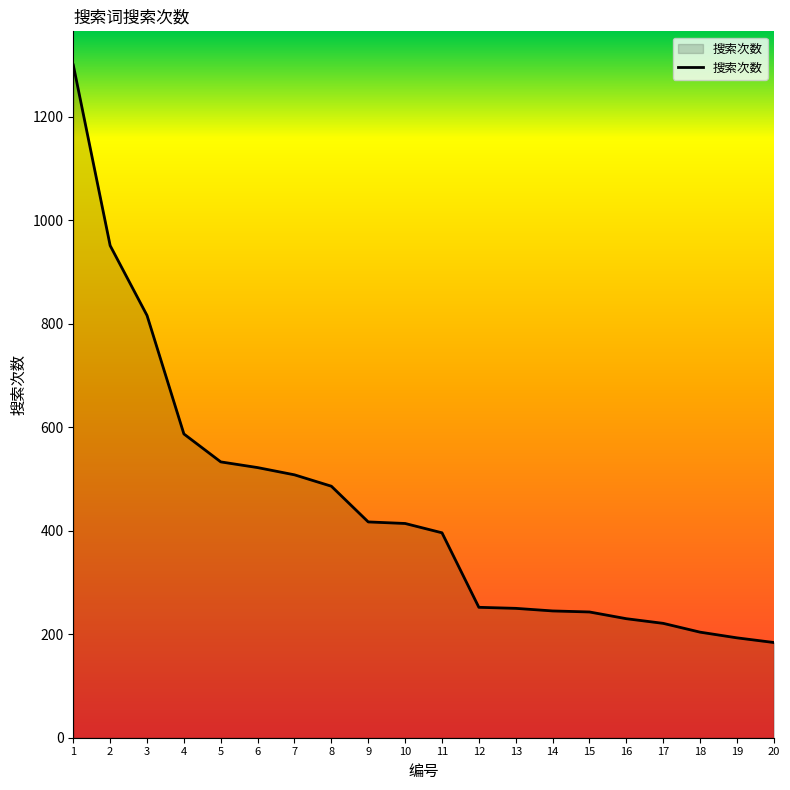

What is the maximum value shown in the chart?

1300